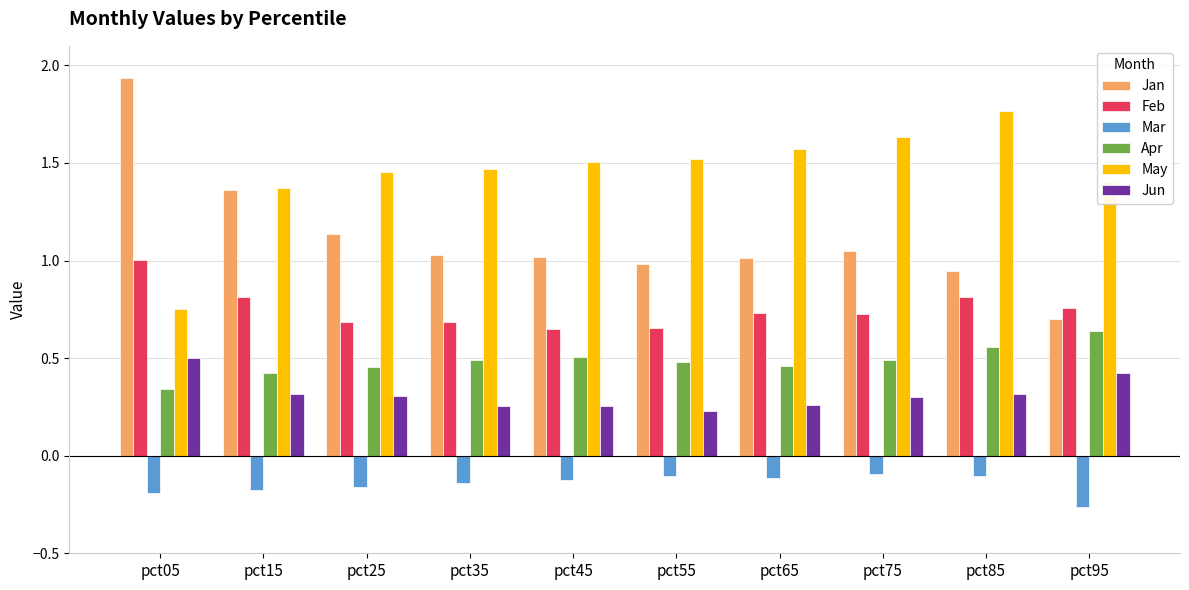

List the series in order of their peak value, lowest first.

Mar, Jun, Apr, Feb, May, Jan